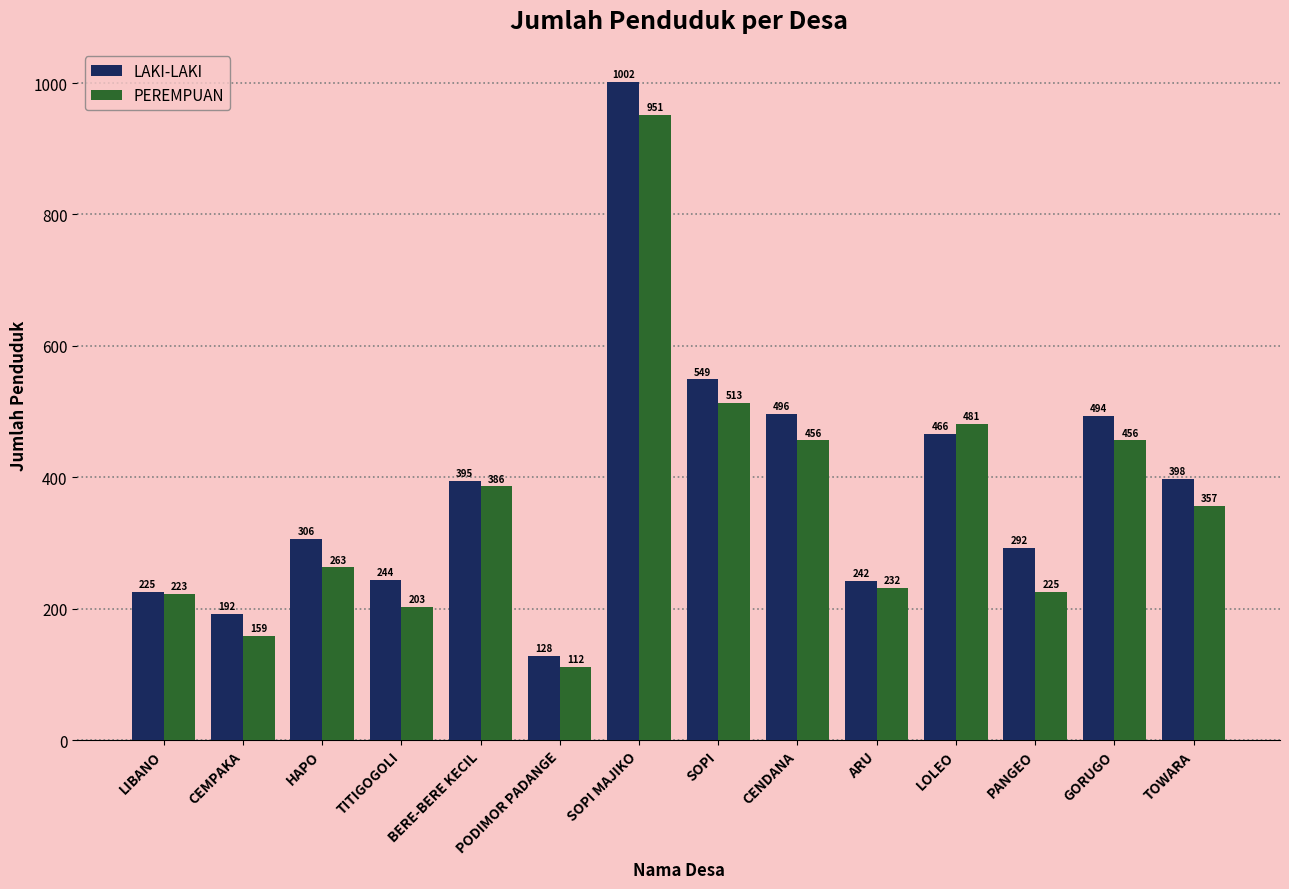

Is the value of LAKI-LAKI at PODIMOR PADANGE greater than the value of PEREMPUAN at PODIMOR PADANGE?

Yes